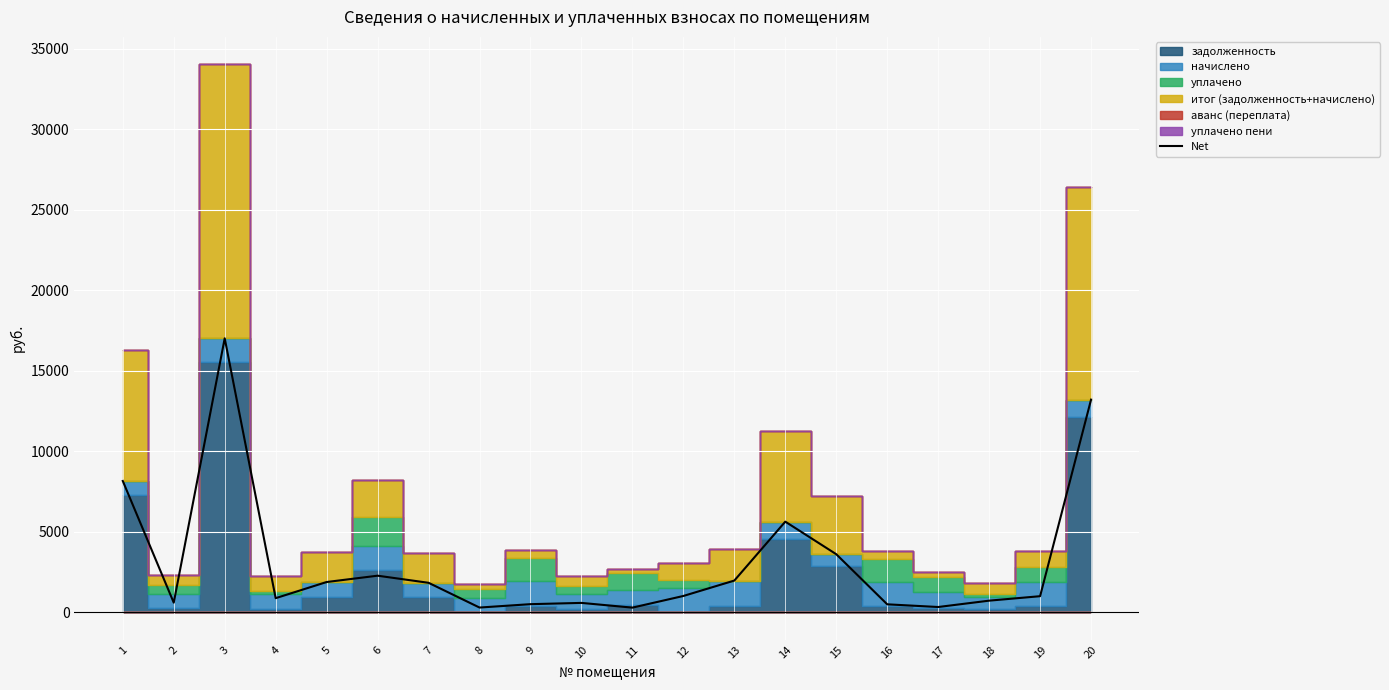

What is the change in value from 2 to 15?

+3006.7